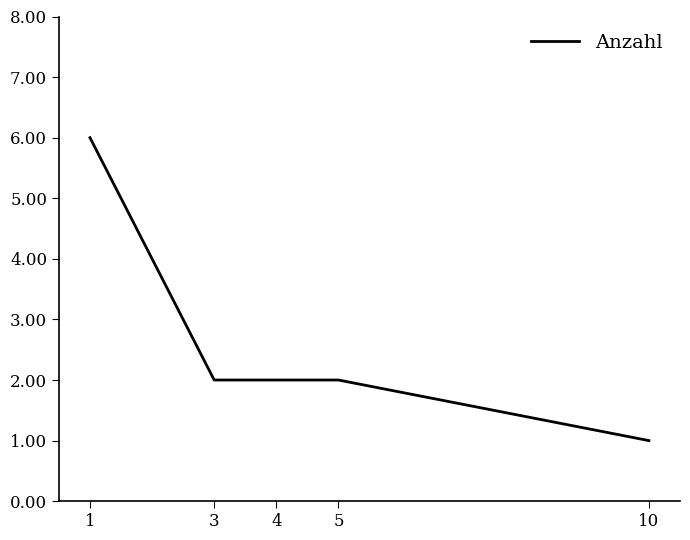

What is the greatest value displayed?

6